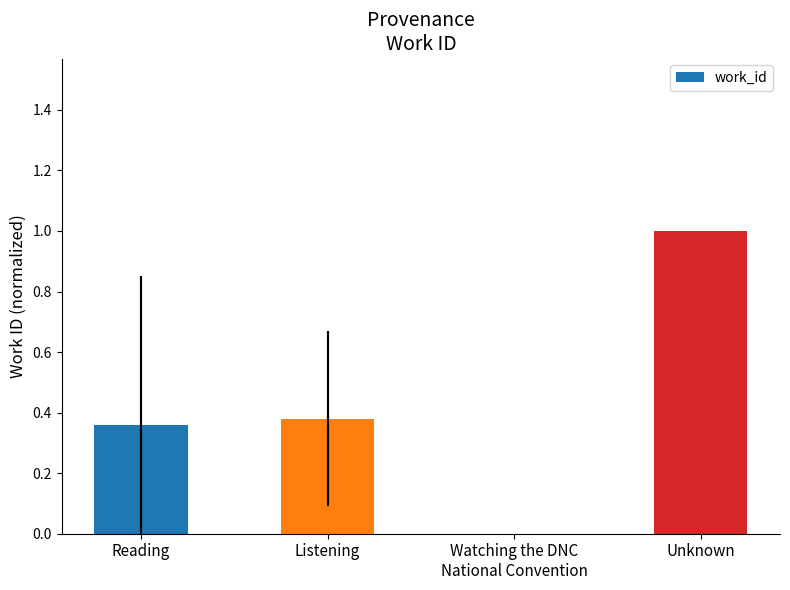

What is the difference between the values at Unknown and Listening?

0.6